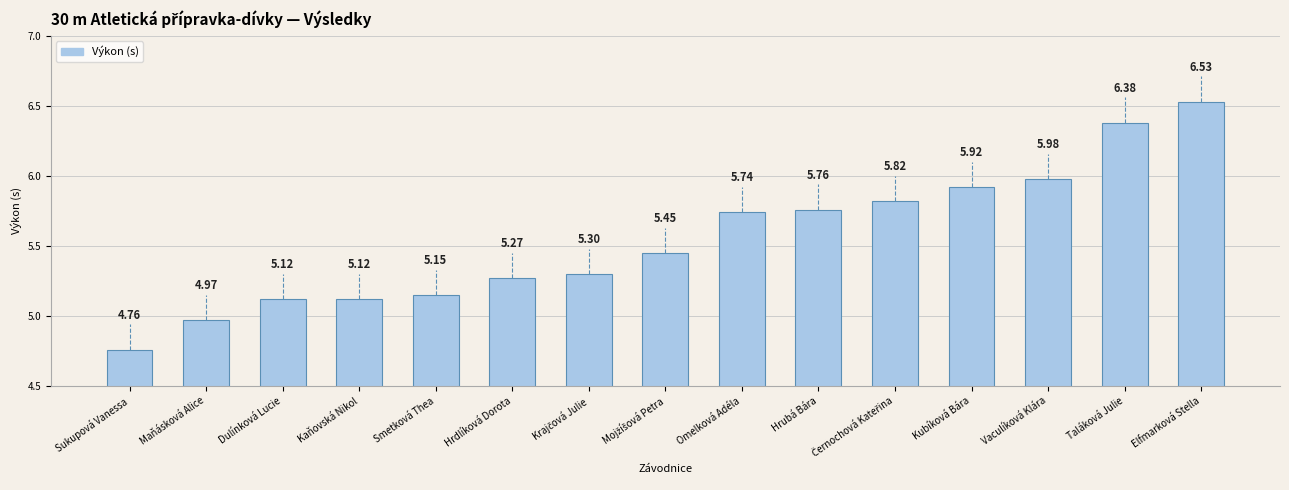

What is the ratio of the value at Kubíková Bára to the value at Kaňovská Nikol?

1.2